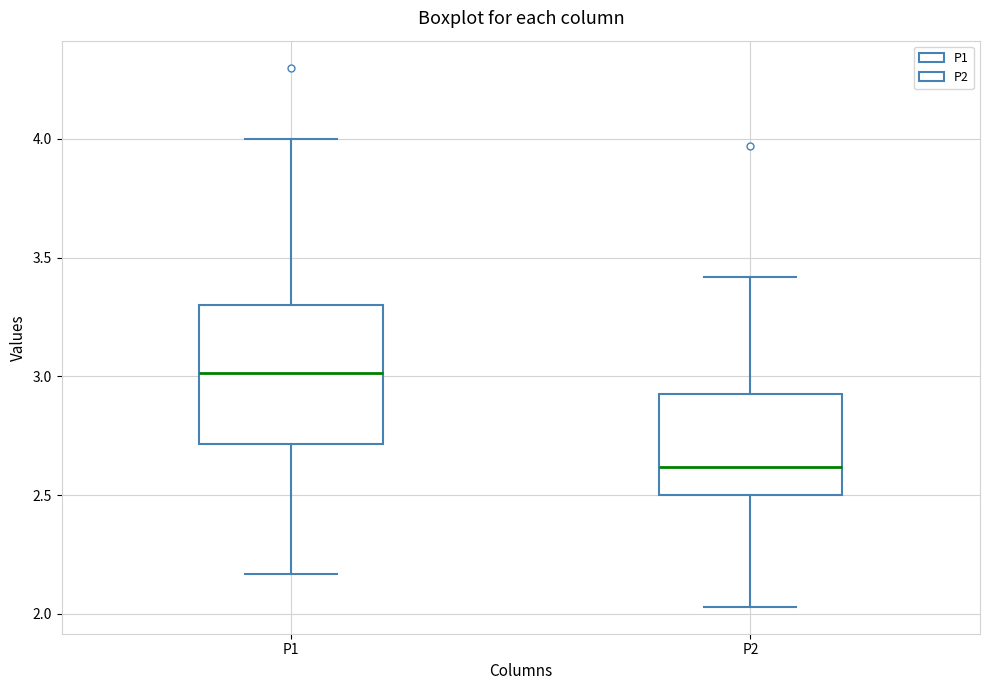

Where does the median line of the box for P2 sit on the y-axis? The values are not printed on the chart, so give them approximately, as read against the axis.

2.60